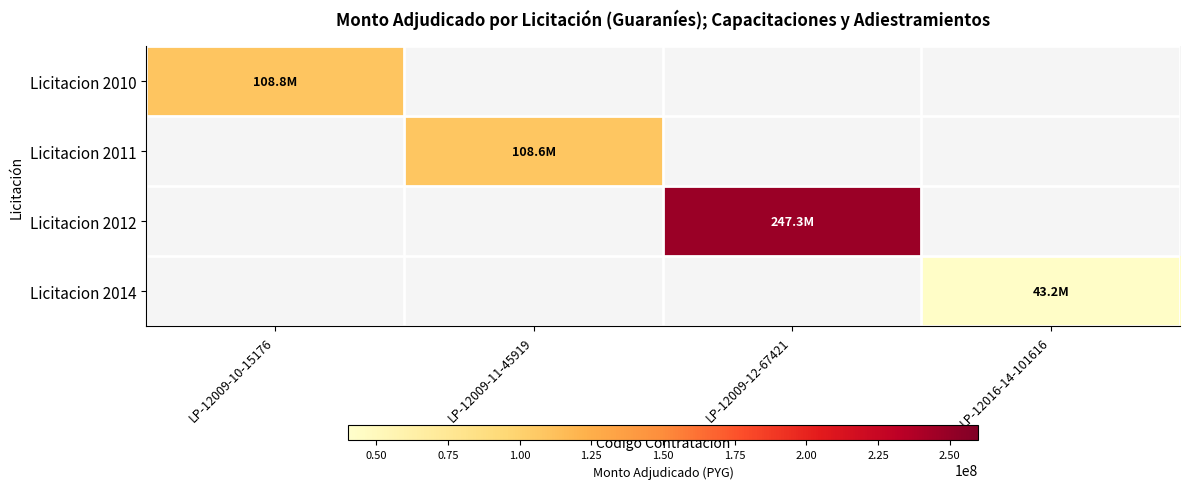

At how many categories does at least one series exceed 114386120?

1